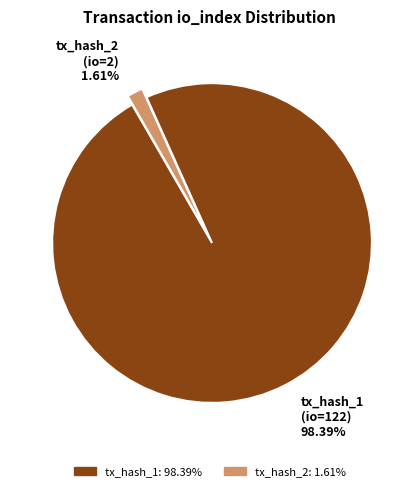

Rank the categories by value from highest to lowest.

tx_hash_1, tx_hash_2